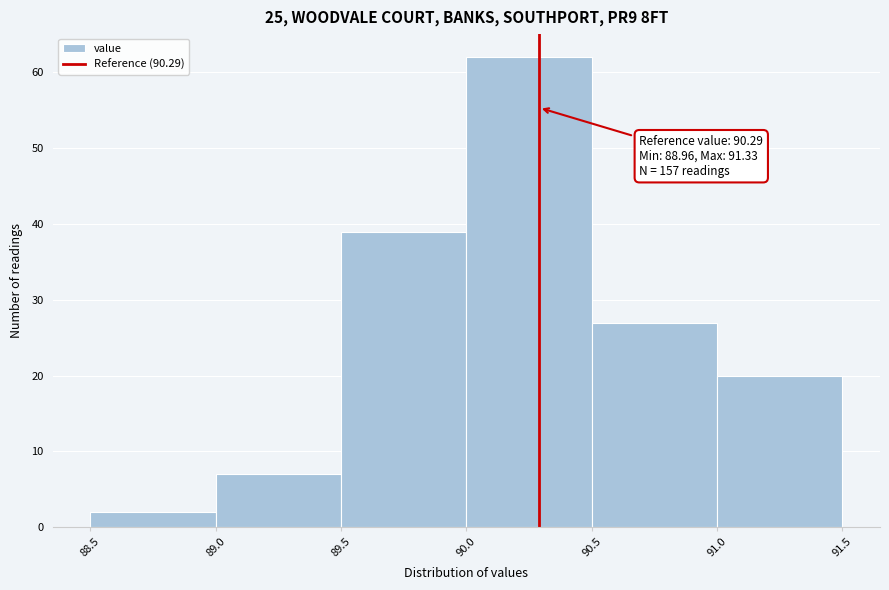

Which range on the x-axis has the tallest bar?

90.0 to 90.5